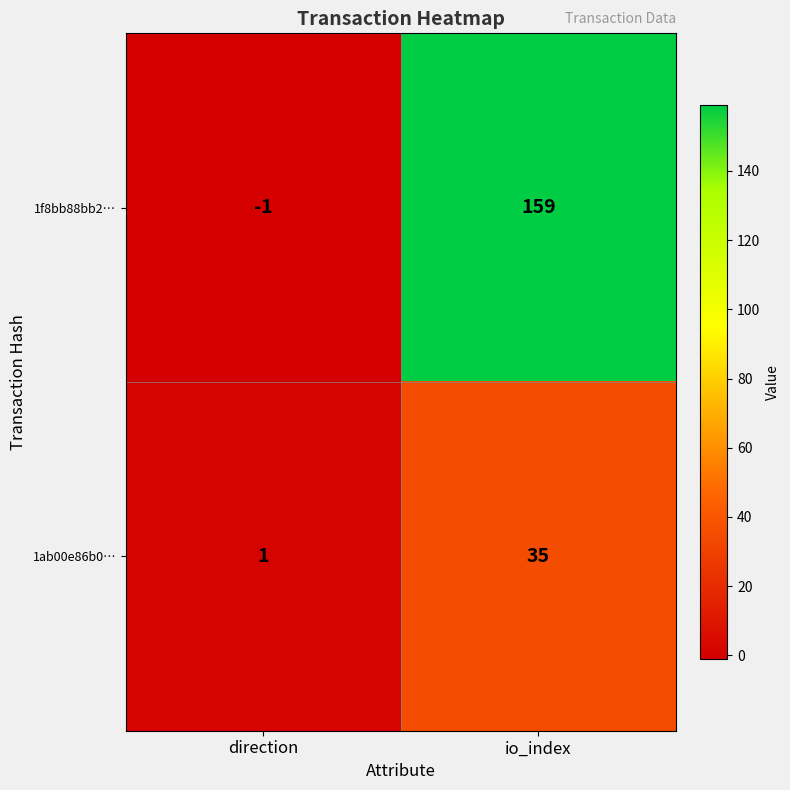

Rank the series at direction from lowest to highest value.

1f8bb88bb2…, 1ab00e86b0…